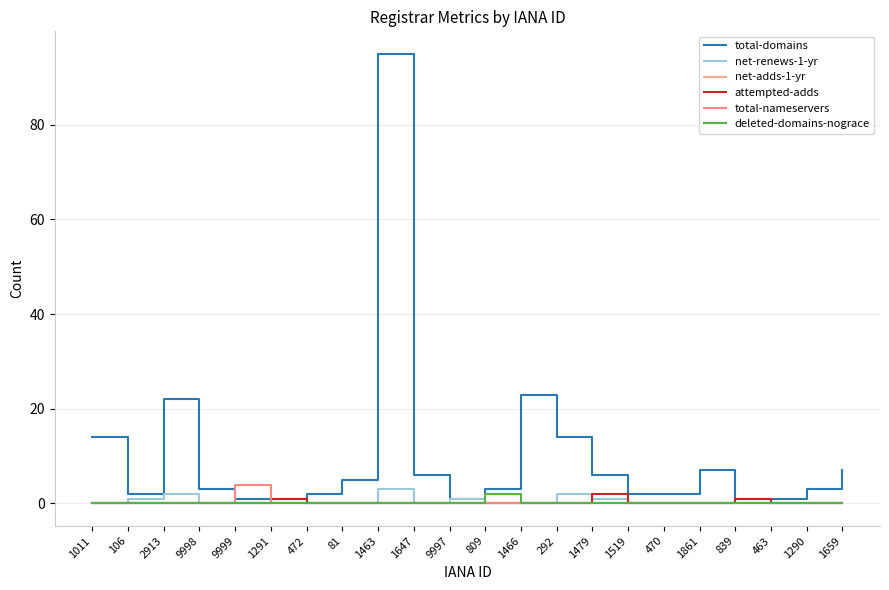

True or false: deleted-domains-nograce and attempted-adds cross at least once.

False